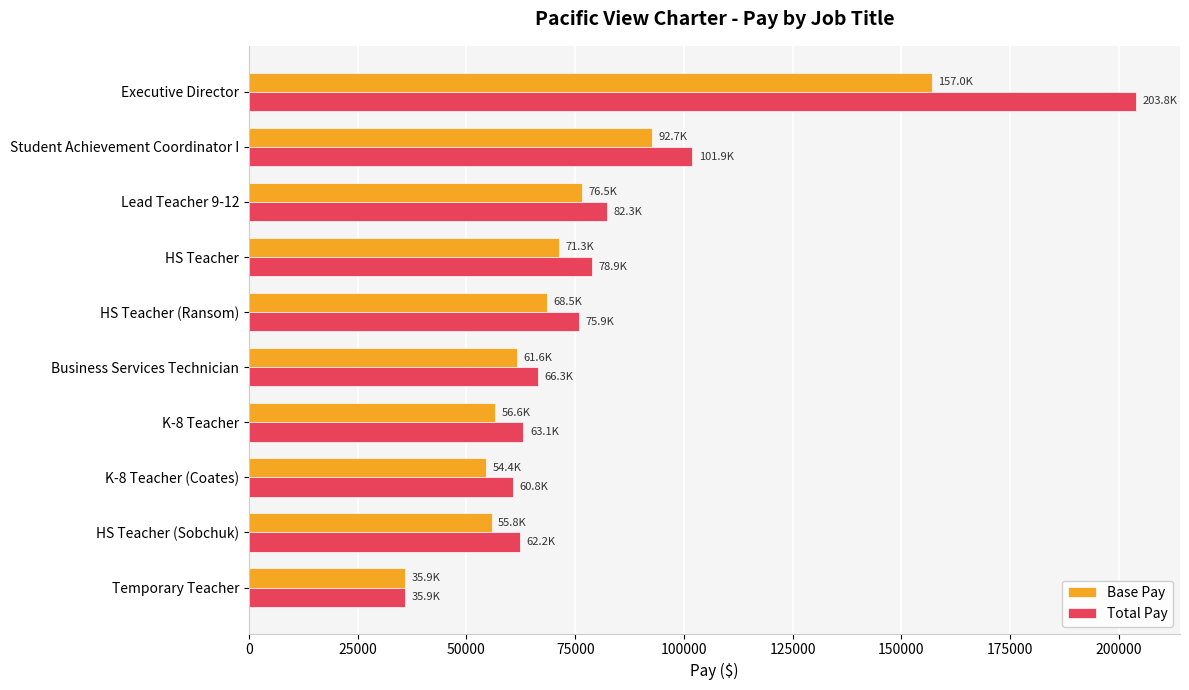

What is the sum of the Total Pay values at Lead Teacher 9-12 and Business Services Technician?

148682